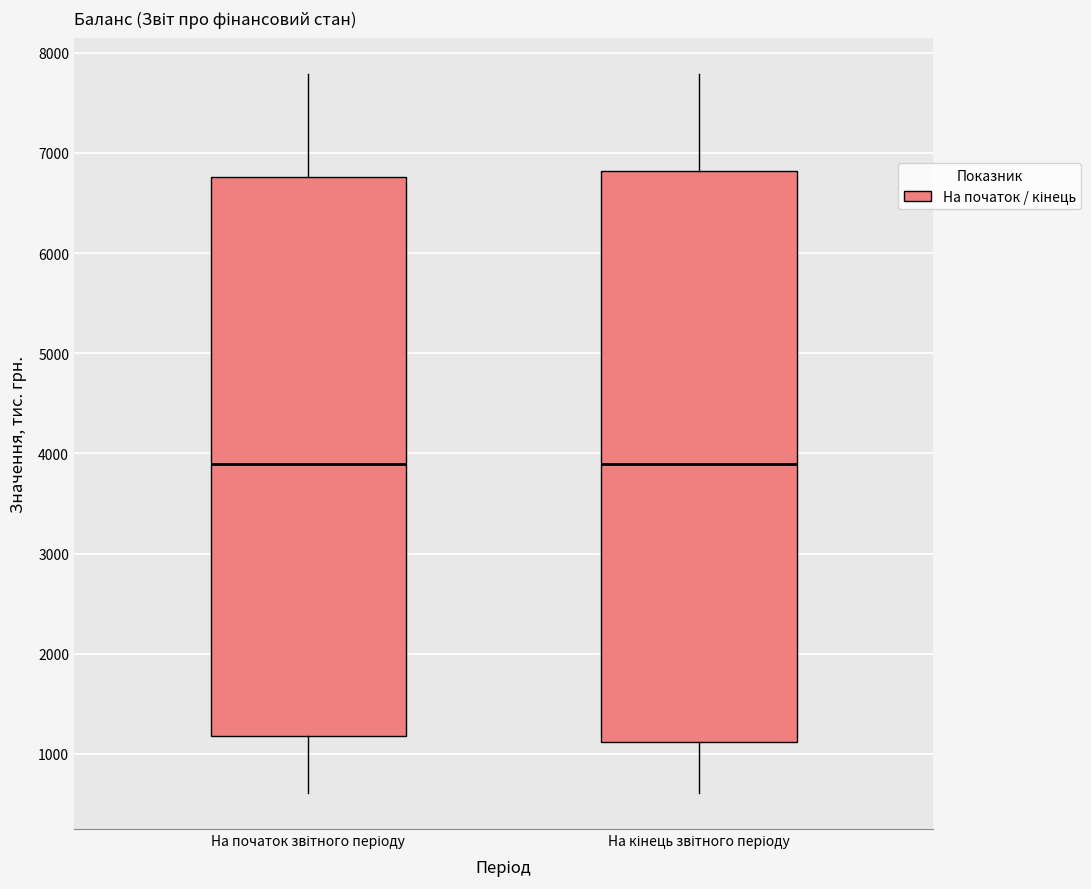

Where does the lower whisker of the box for На кінець звітного періоду end on the y-axis? The values are not printed on the chart, so give them approximately, as read against the axis.

600